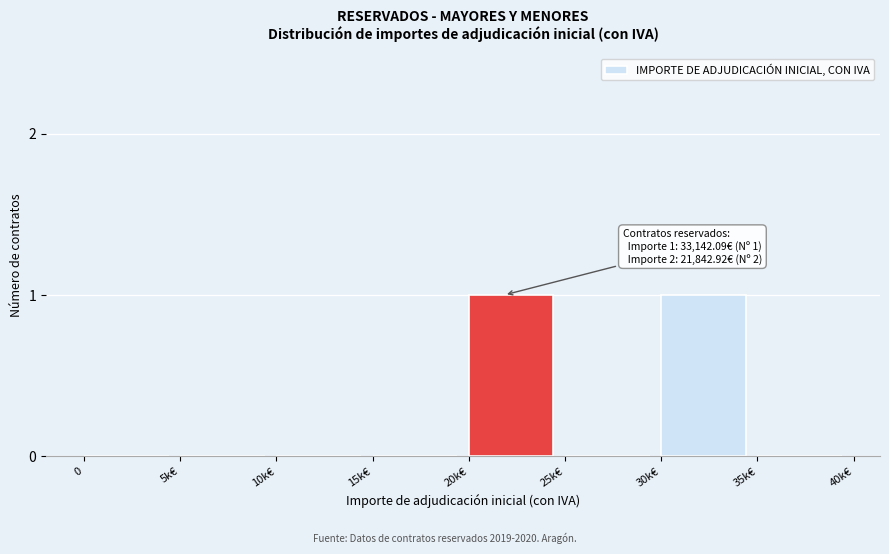

Reading left to right, extract all data points from this chart.

0=0	5k€=0	10k€=0	15k€=0	20k€=1	25k€=0	30k€=1	35k€=0